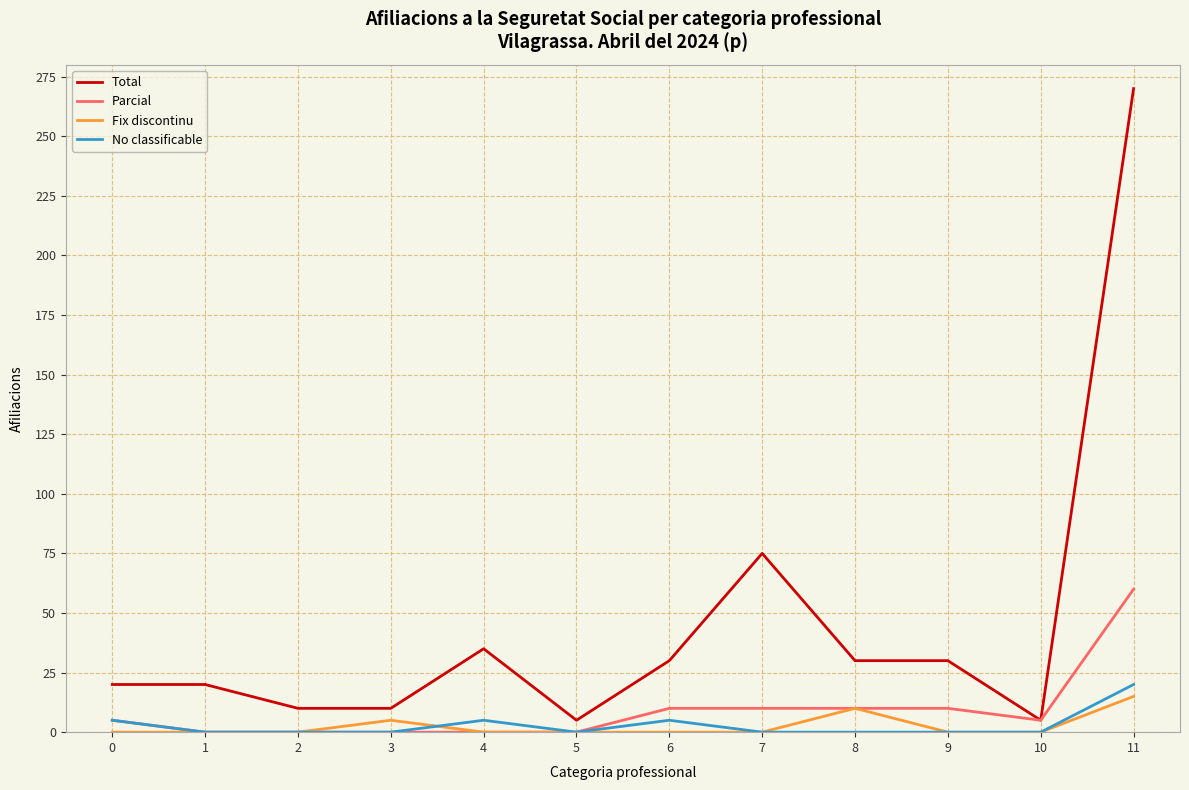

What are all the series names shown in the legend?

Total, Parcial, Fix discontinu, No classificable